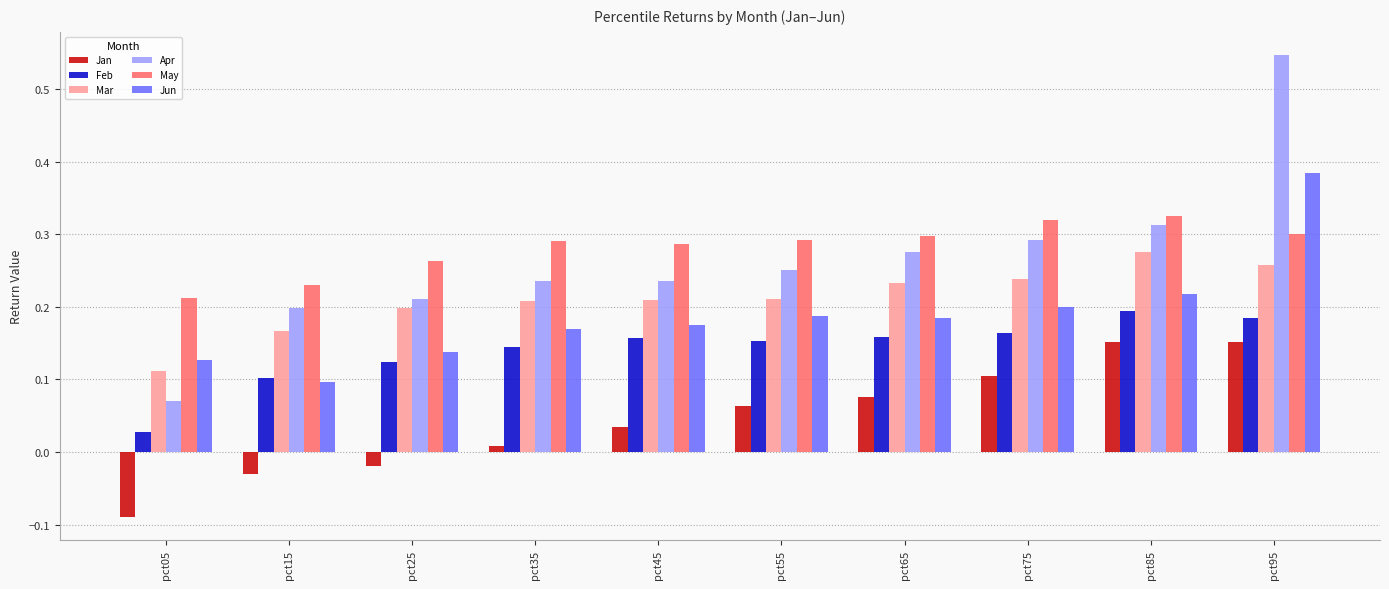

What is the sum of all Feb values?

1.4